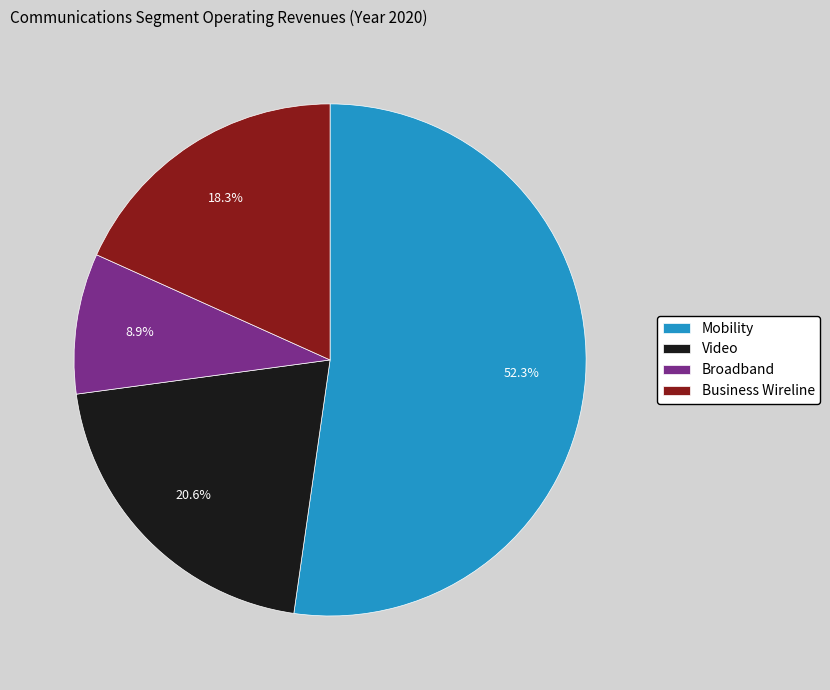

The Video slice represents 21% of the pie. True or false?

True